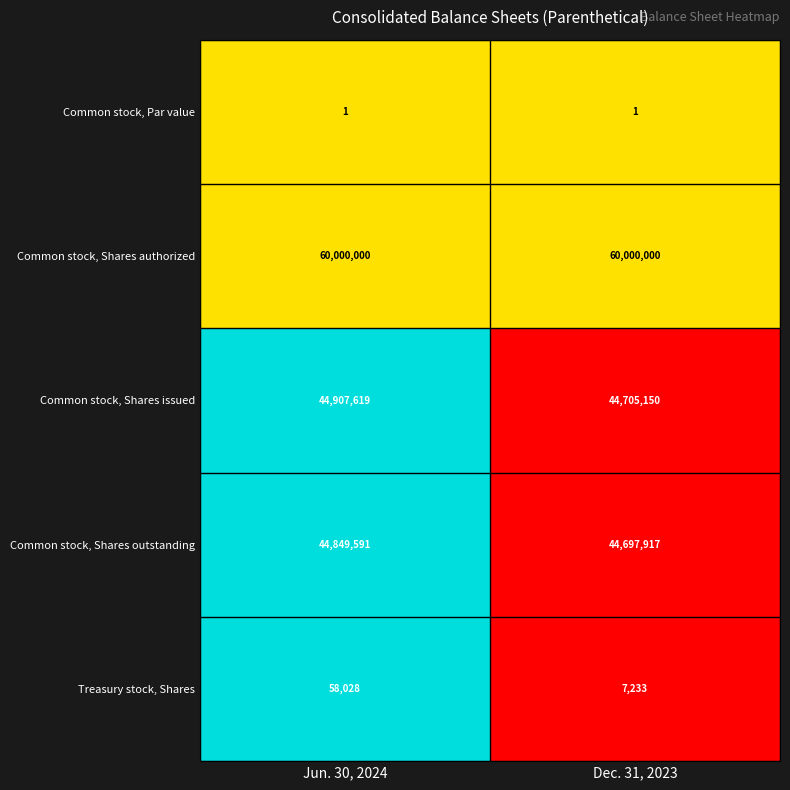

Reading left to right, transcribe all the data shown in this chart.

Common stock, Par value: Jun. 30, 2024=1	Dec. 31, 2023=1
Common stock, Shares authorized: Jun. 30, 2024=60000000	Dec. 31, 2023=60000000
Common stock, Shares issued: Jun. 30, 2024=44907619	Dec. 31, 2023=44705150
Common stock, Shares outstanding: Jun. 30, 2024=44849591	Dec. 31, 2023=44697917
Treasury stock, Shares: Jun. 30, 2024=58028	Dec. 31, 2023=7233